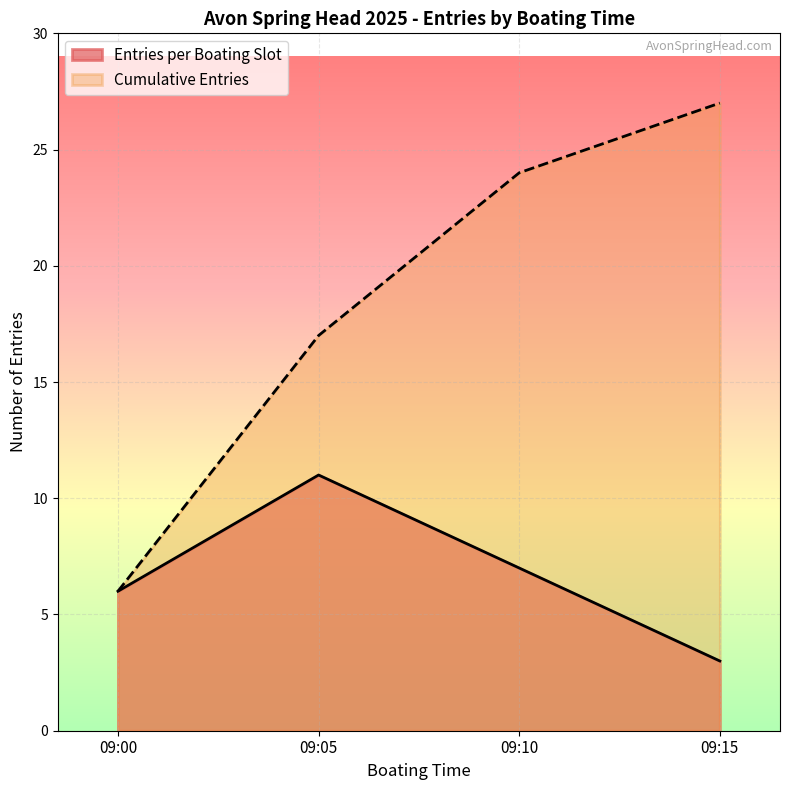

True or false: Entries per Boating Slot has a value of 11 at 09:05.

True